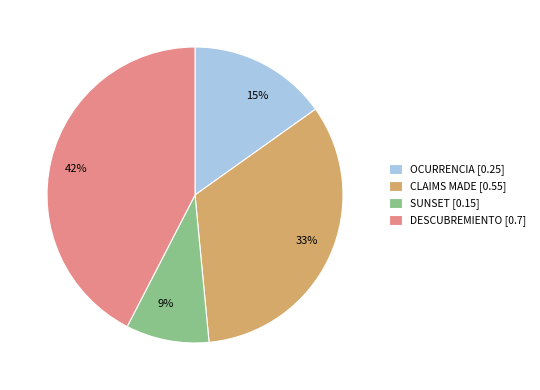

Which slice is the largest?

DESCUBREMIENTO